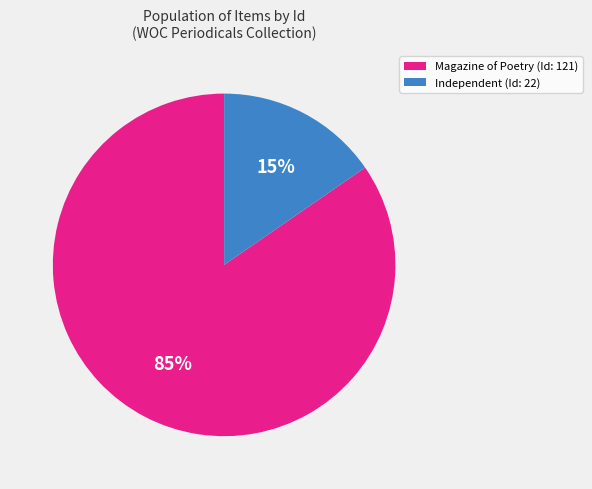

To the nearest percent, what is the average slice percentage?

50%